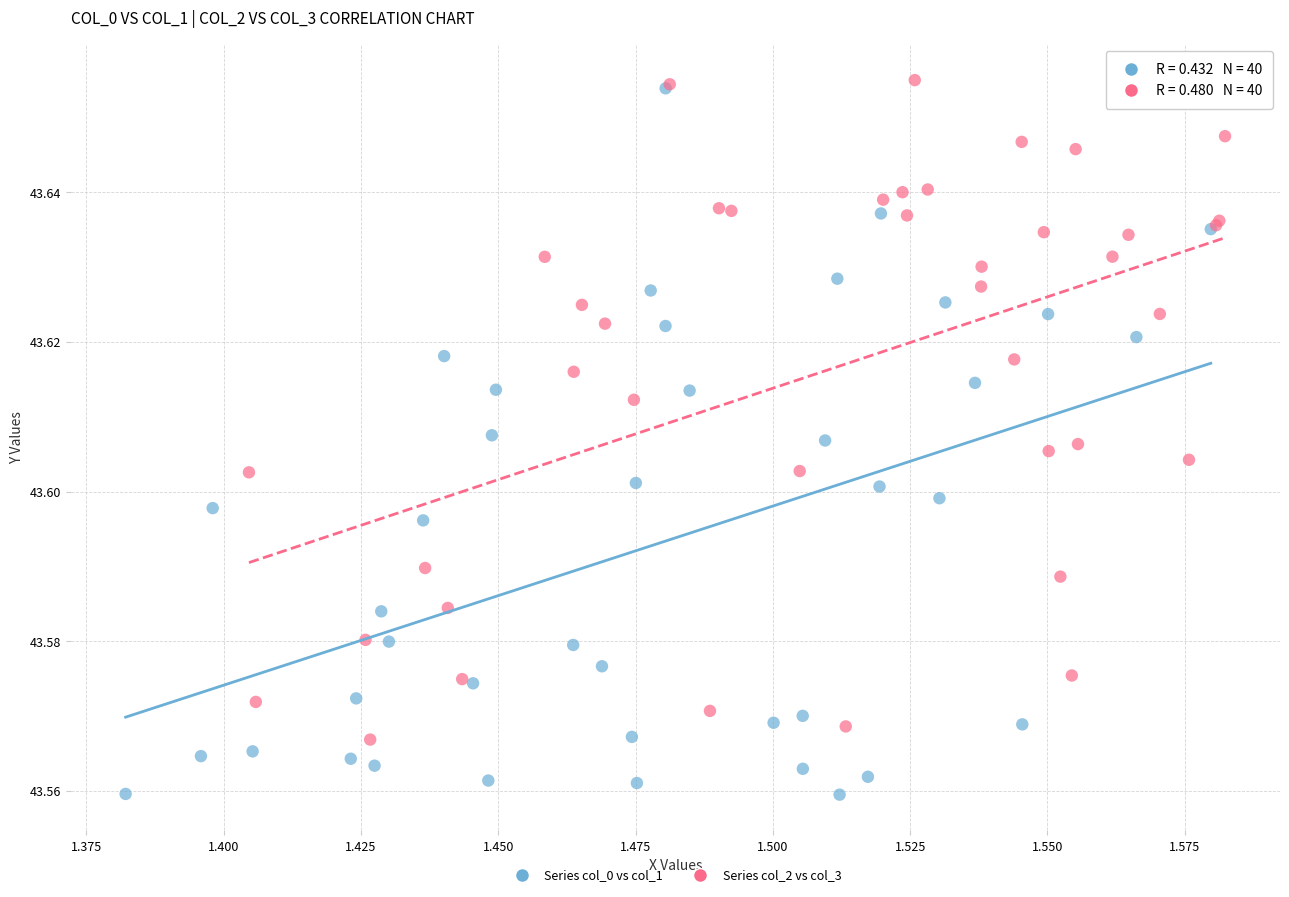

Which series has the widest spread of Y values?

Series col_0 vs col_1